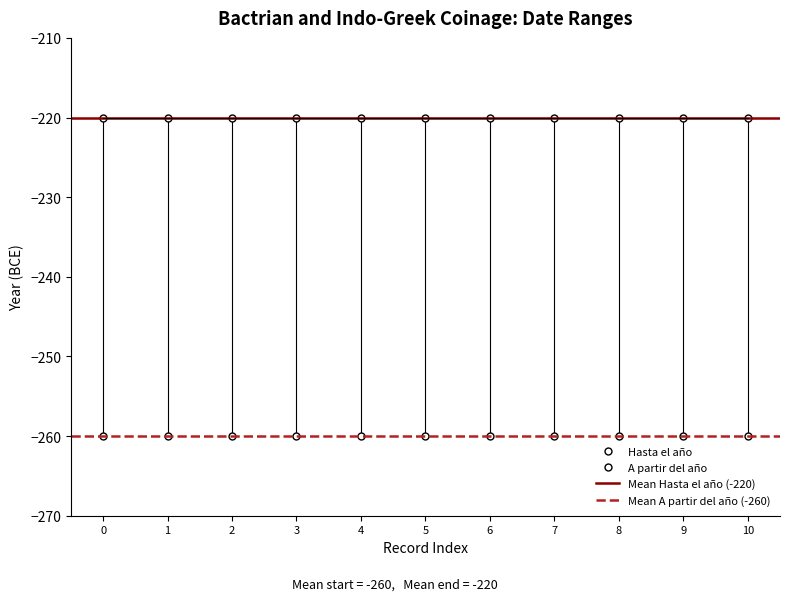

What is the value of the Hasta el año point at the 4th from the left?

-220